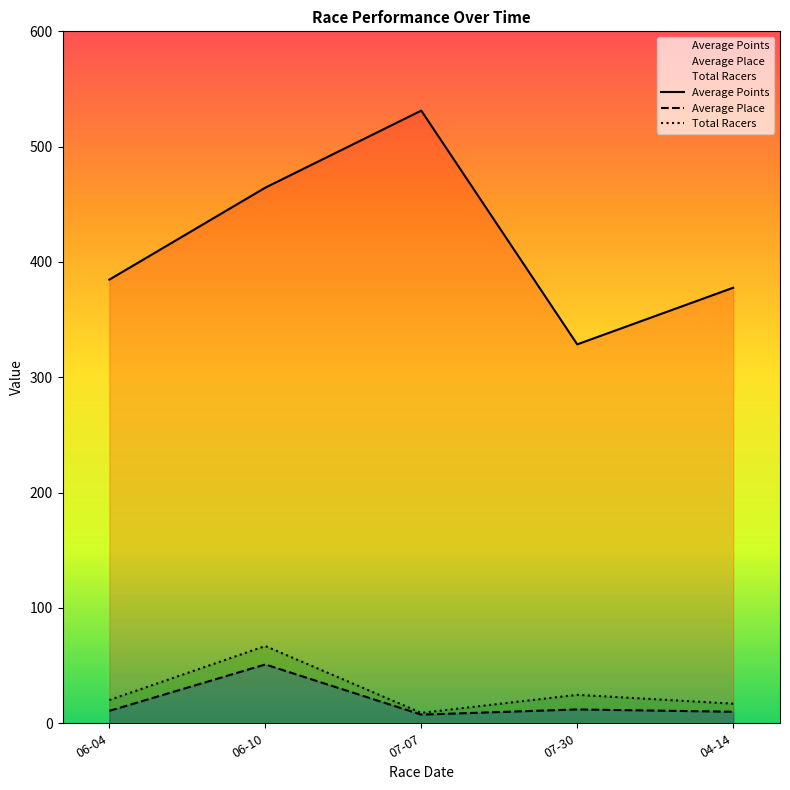

The value of Total Racers at 04-14 is 17.0. True or false?

True